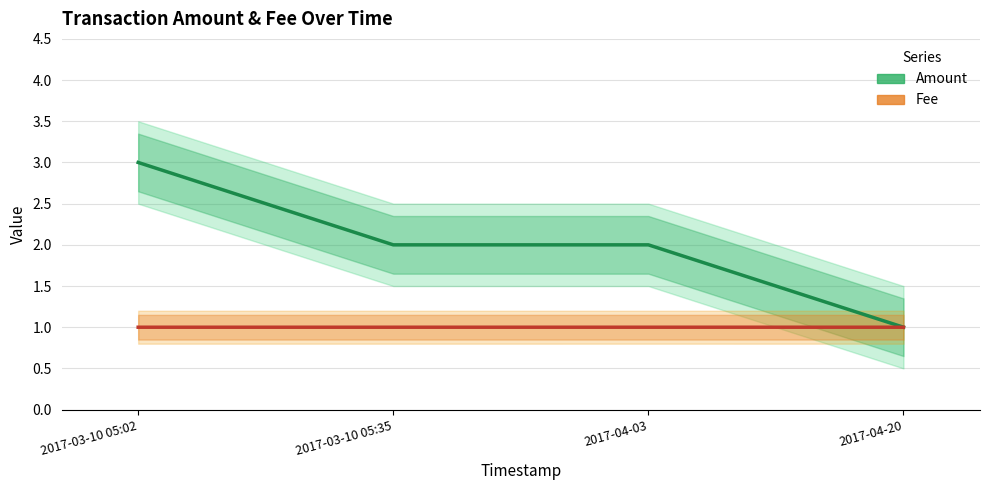

True or false: Fee and Amount cross at least once.

False